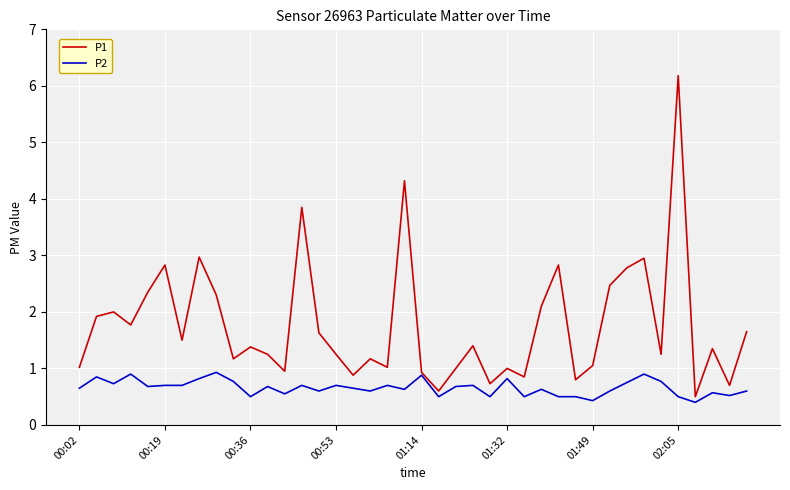

Does the chart display data point markers on the line(s)?

No